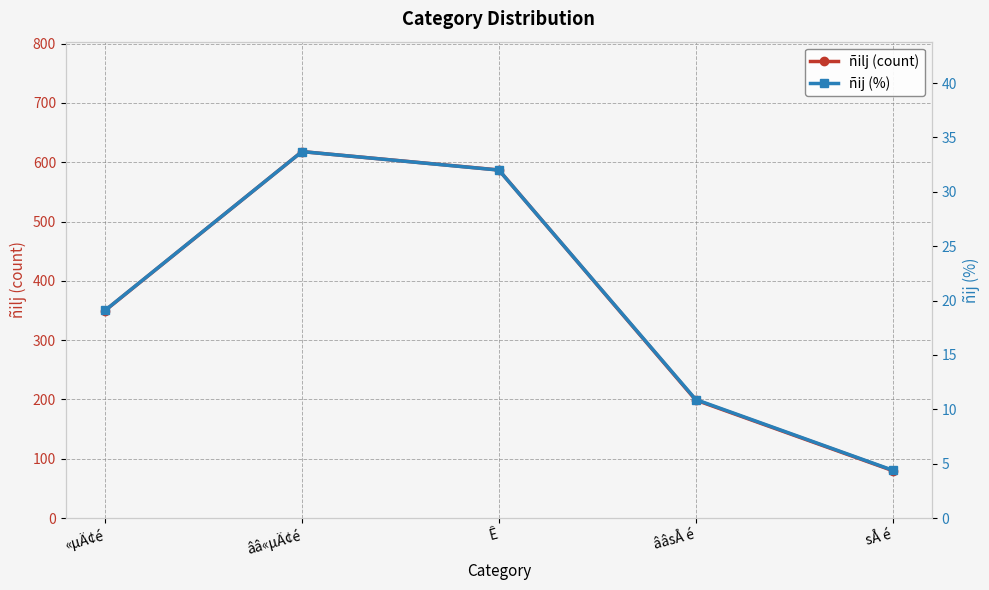

Reading left to right, what are all the values shown in this chart?

ñilj (count): «µÄ¢é=350.0	ââ«µÄ¢é=618.0	Ê=587.0	ââsÅ é=199.0	sÅ é=80.0
ñij (%): «µÄ¢é=19.1	ââ«µÄ¢é=33.7	Ê=32.0	ââsÅ é=10.9	sÅ é=4.4